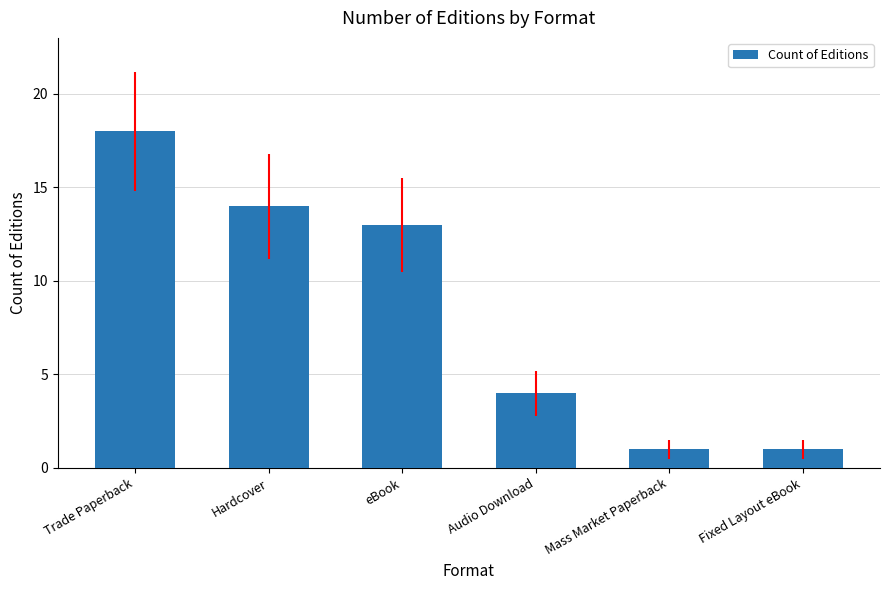

Where does the data first go above 13?

Trade Paperback